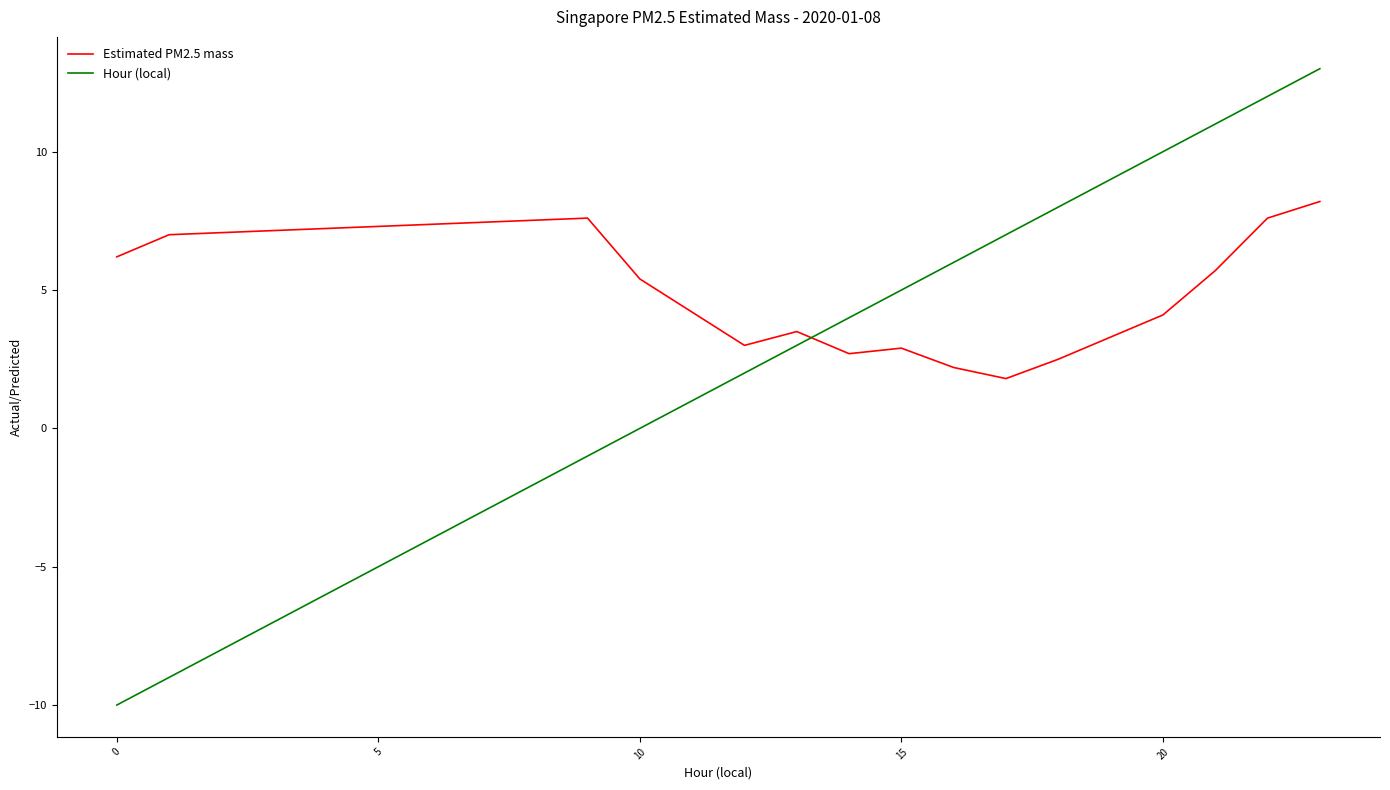

True or false: Hour (local) and Estimated PM2.5 mass cross at least once.

True